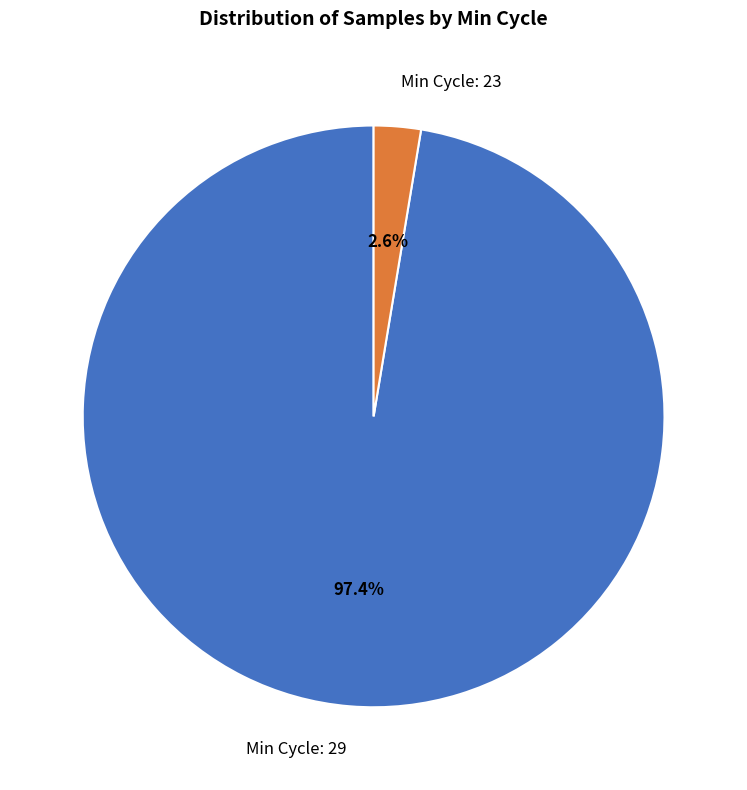

Does any single category account for the majority?

Yes